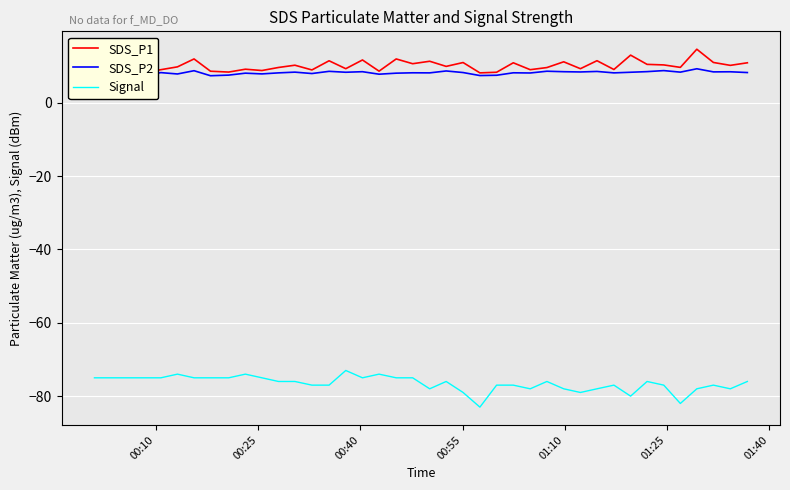

What is the minimum value for Signal?

-83